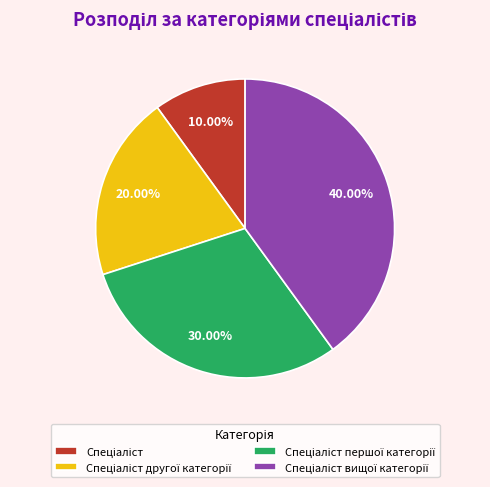

Does any single category account for the majority?

No